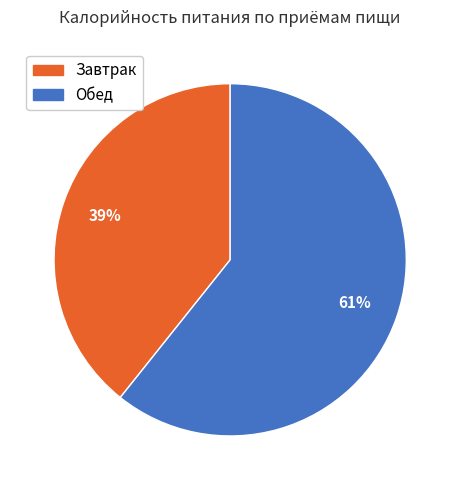

To the nearest percent, what is the combined percentage of Завтрак and Обед?

100%